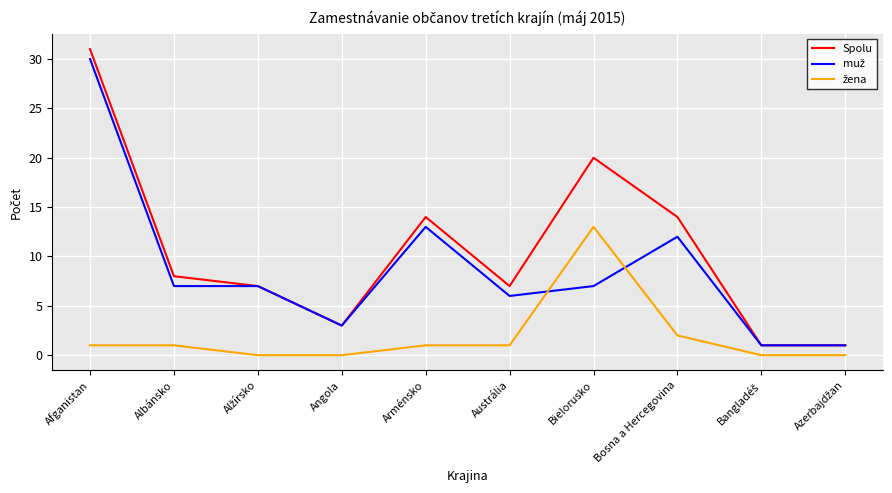

What is the maximum value shown in the chart?

31